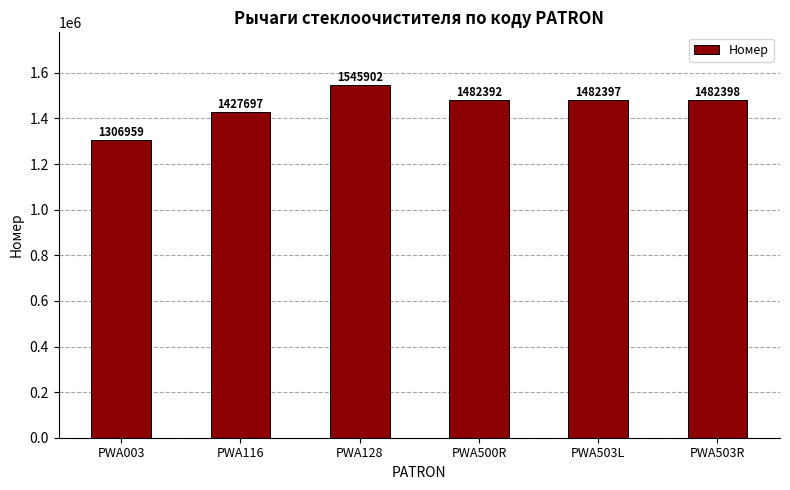

Reading right to left, transcribe all the data shown in this chart.

1482398	1482397	1482392	1545902	1427697	1306959